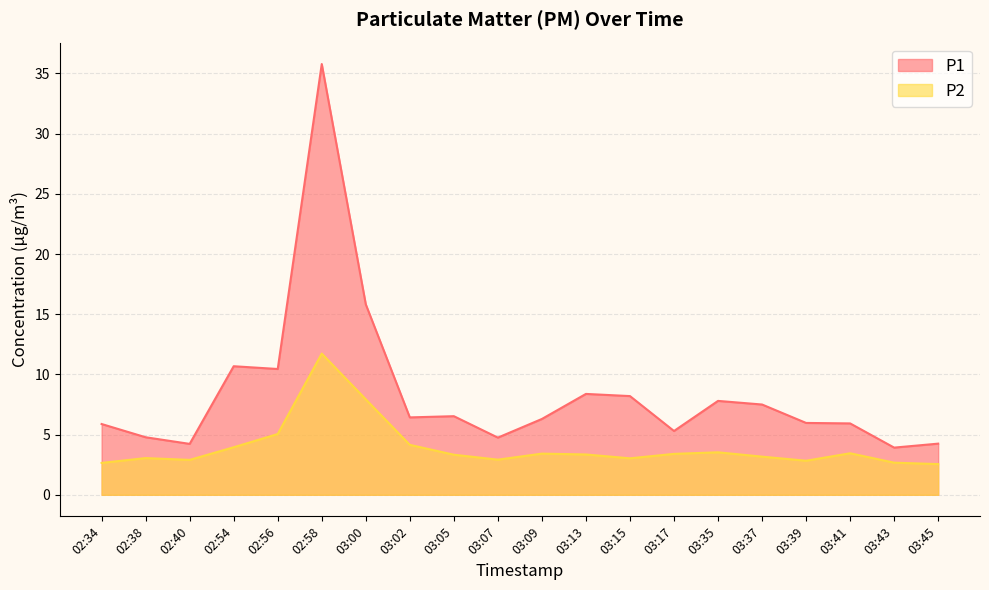

In P2, how many points are lower than both neighbors (excluding endpoints)?

4